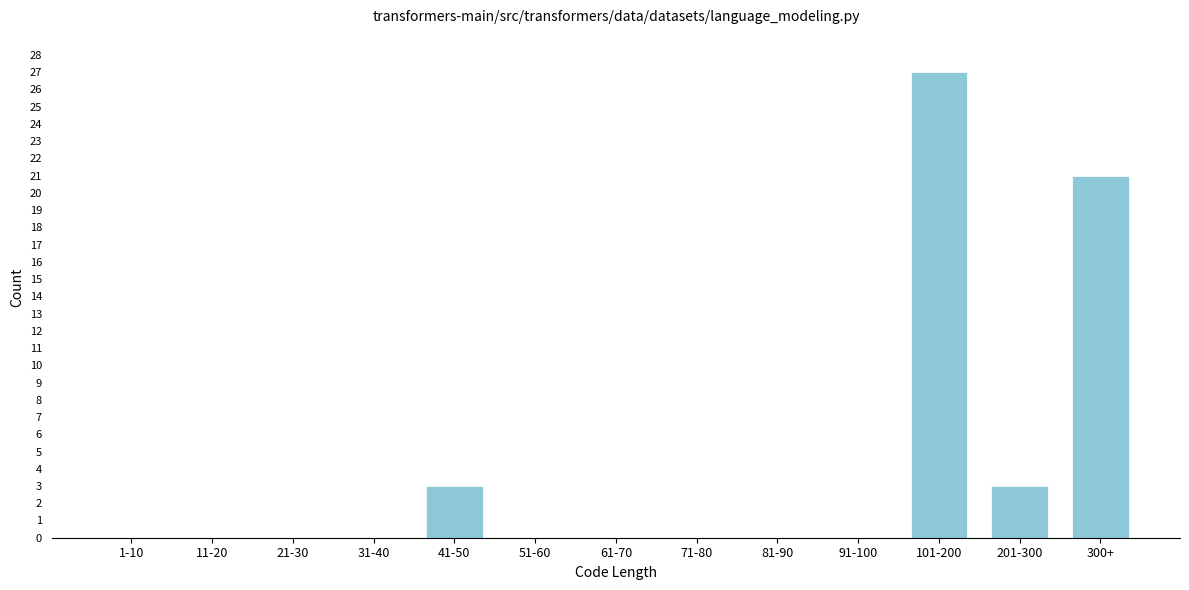

Reading right to left, what are all the values shown in this chart?

300+=21	201-300=3	101-200=27	91-100=0	81-90=0	71-80=0	61-70=0	51-60=0	41-50=3	31-40=0	21-30=0	11-20=0	1-10=0